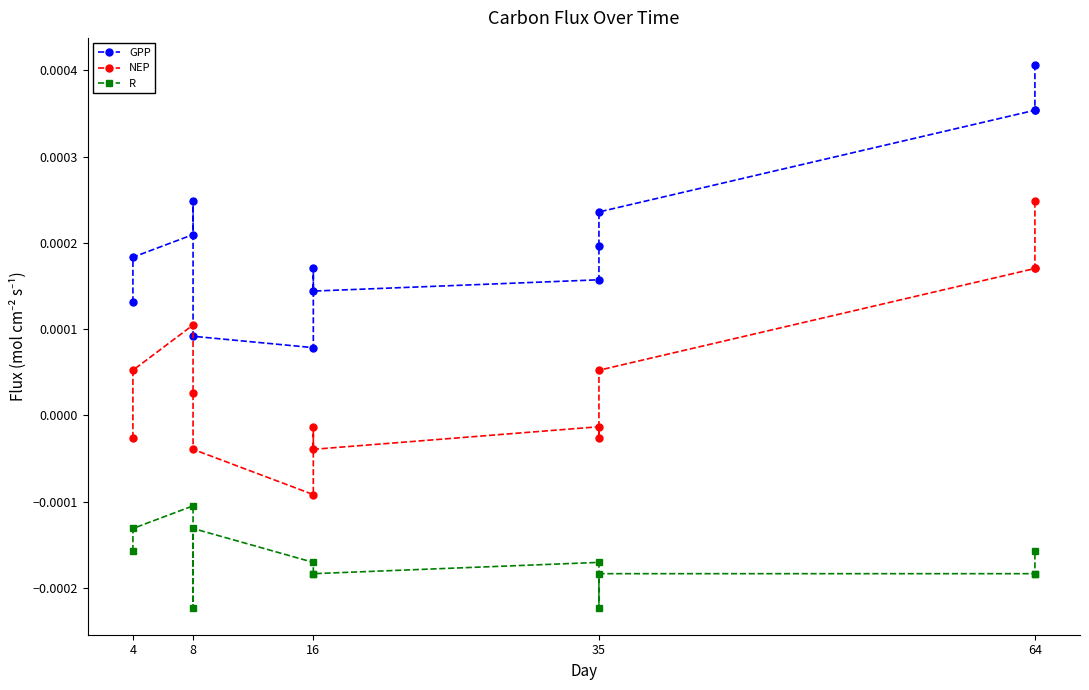

How many interior local peaks does the NEP series have?

3